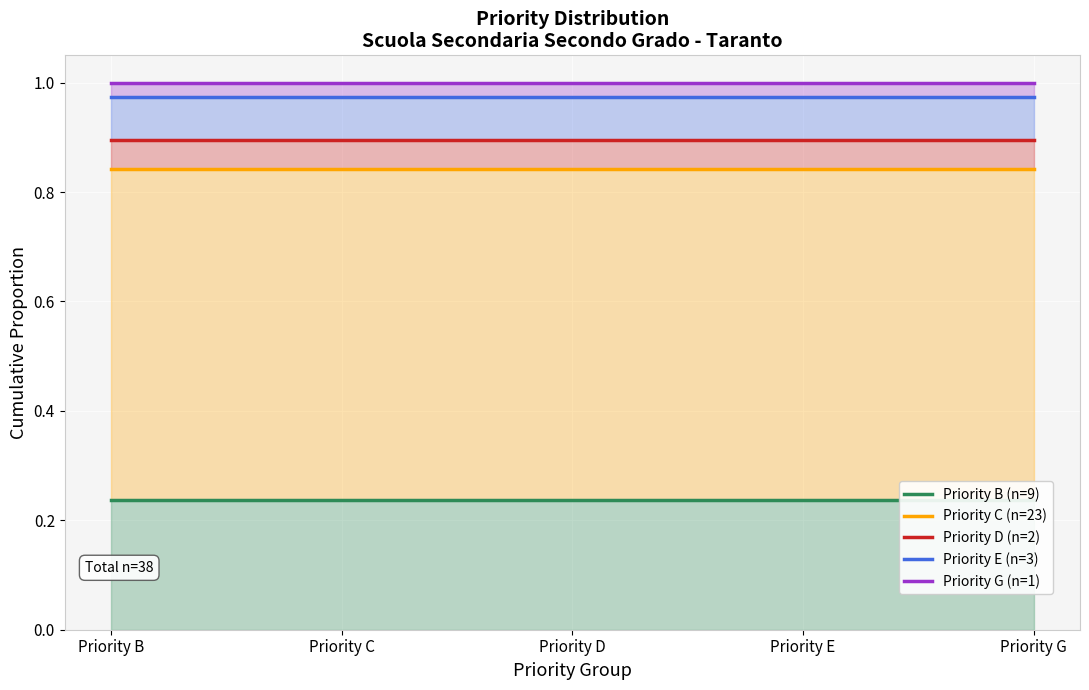

At which category is the sum across all series the highest?

Priority B